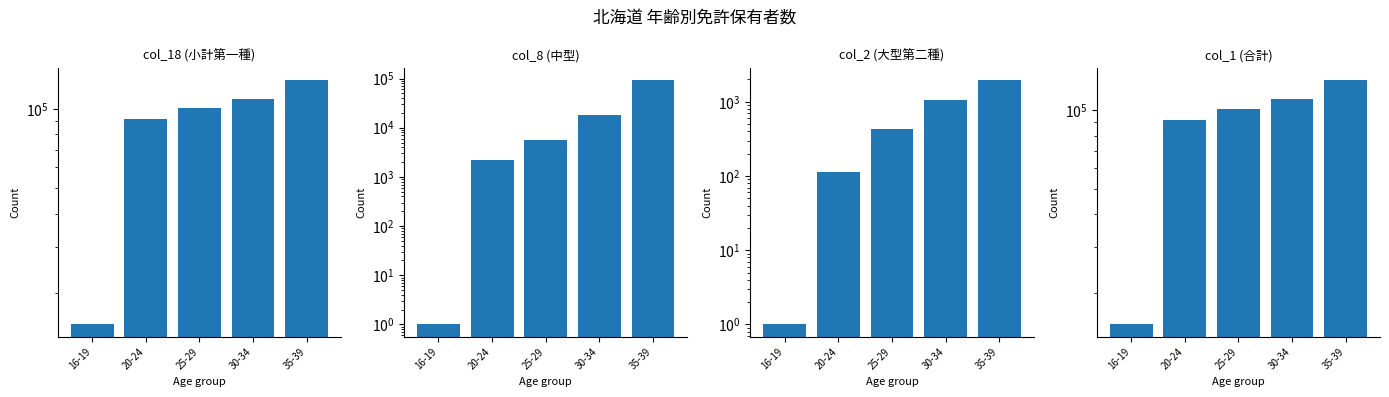

What is the difference between the maximum and minimum values in the col_1 (合計) series?

115669